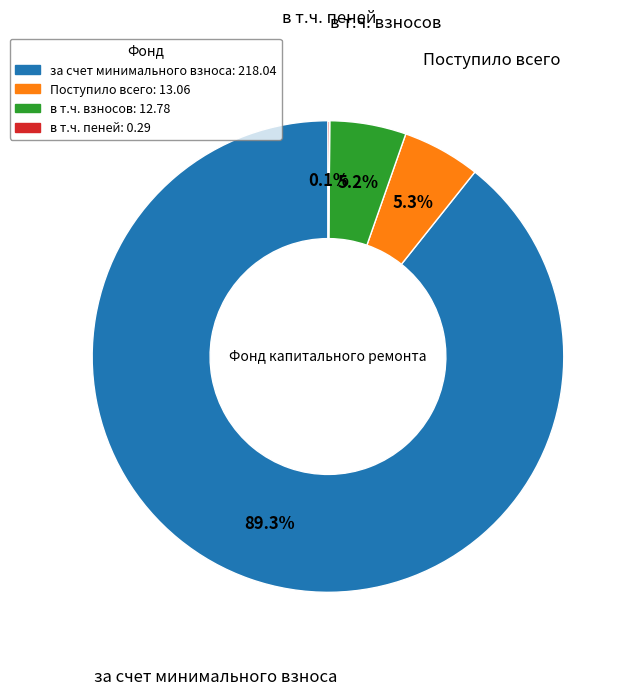

Is there any slice that represents more than half of the pie?

Yes